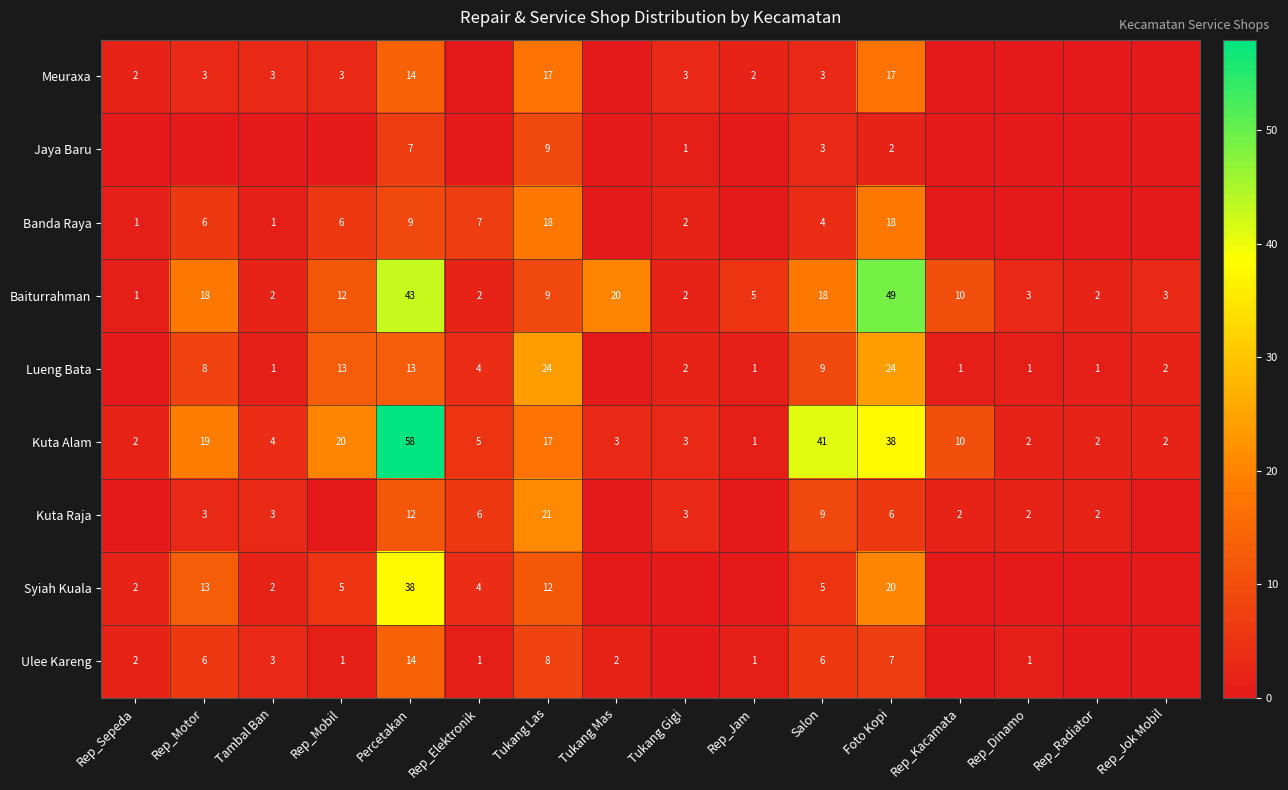

At which category is the sum across all series the highest?

Percetakan